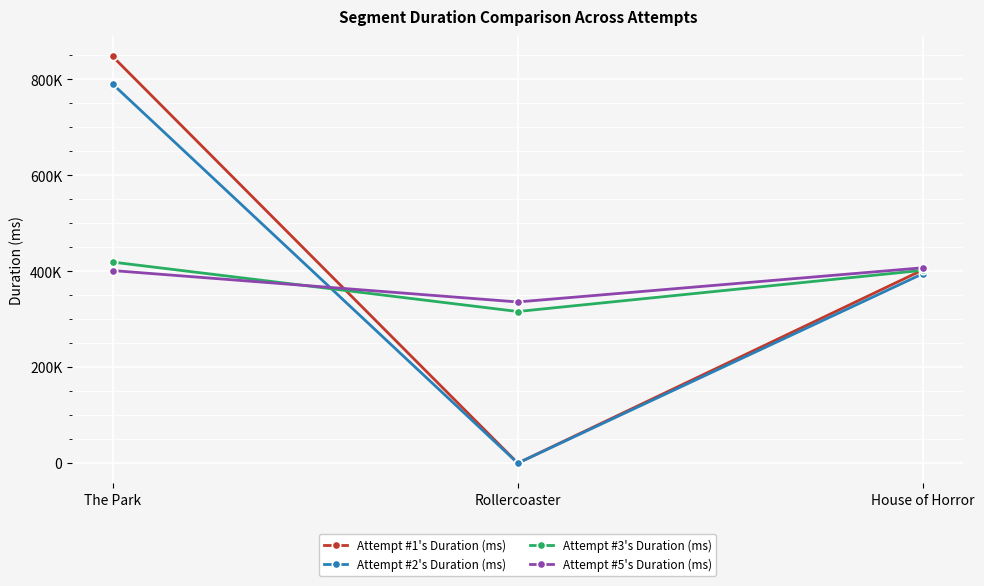

What are all the series names shown in the legend?

Attempt #1's Duration (ms), Attempt #2's Duration (ms), Attempt #3's Duration (ms), Attempt #5's Duration (ms)